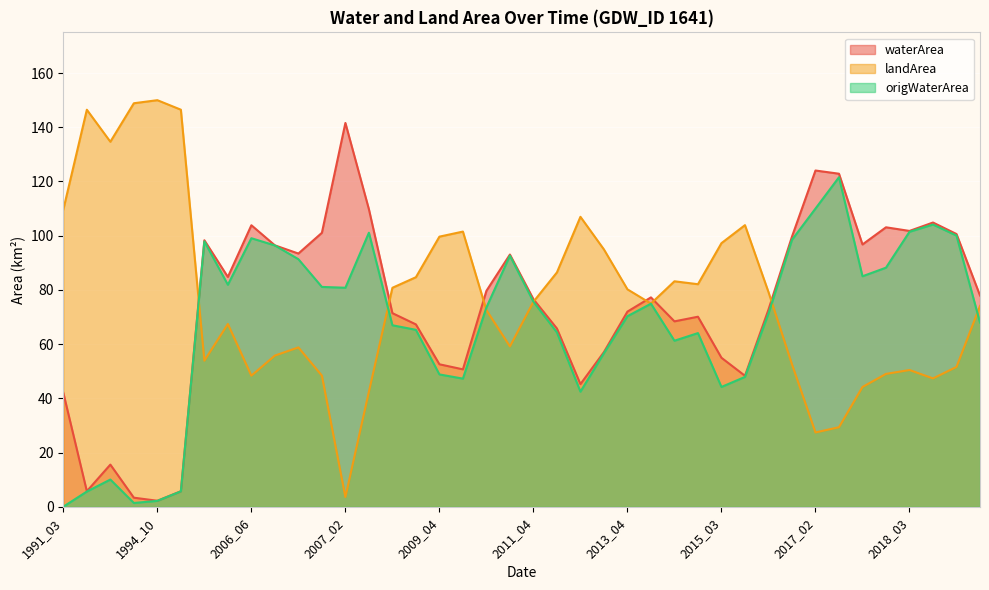

Is the value of origWaterArea at 2006_08 greater than the value of waterArea at 2017_04?

No